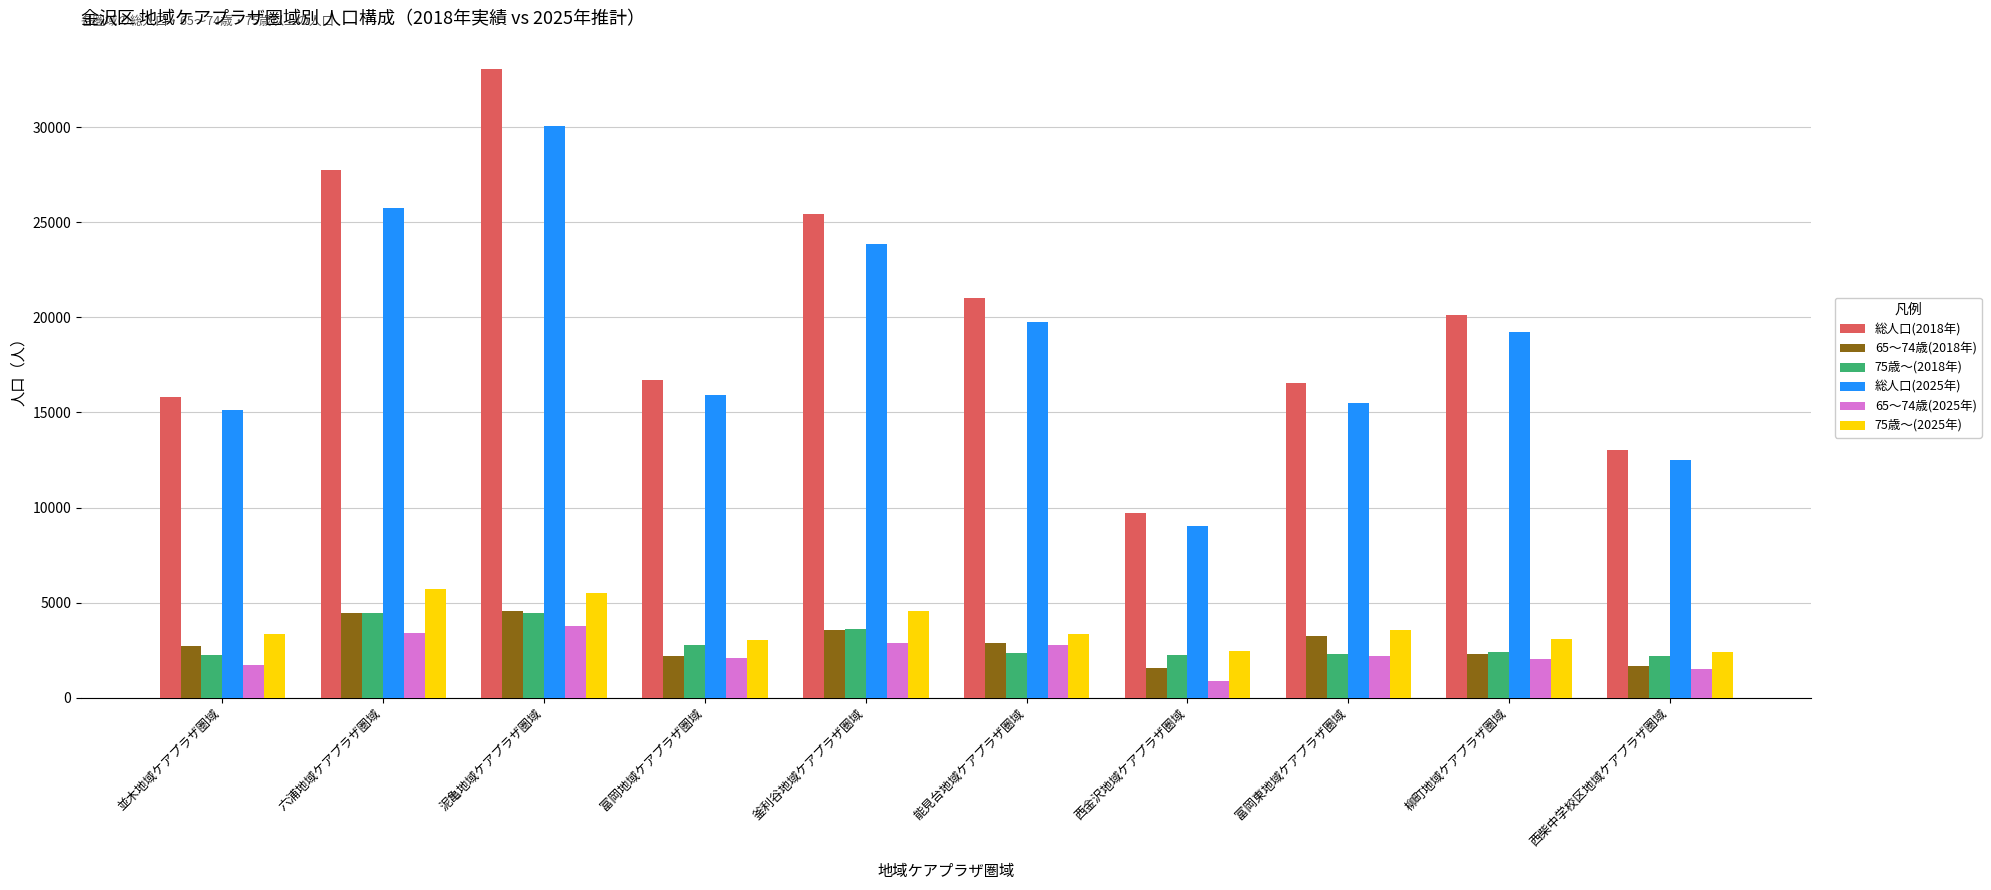

At how many categories does at least one series exceed 7160?

10